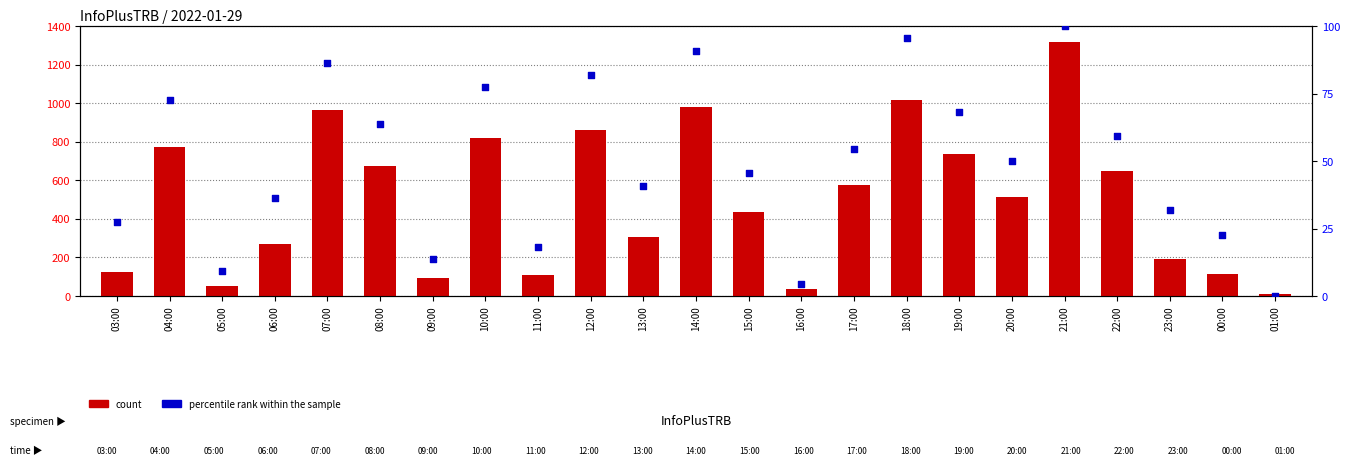

Which series reaches the minimum Y coordinate?

percentile rank within the sample